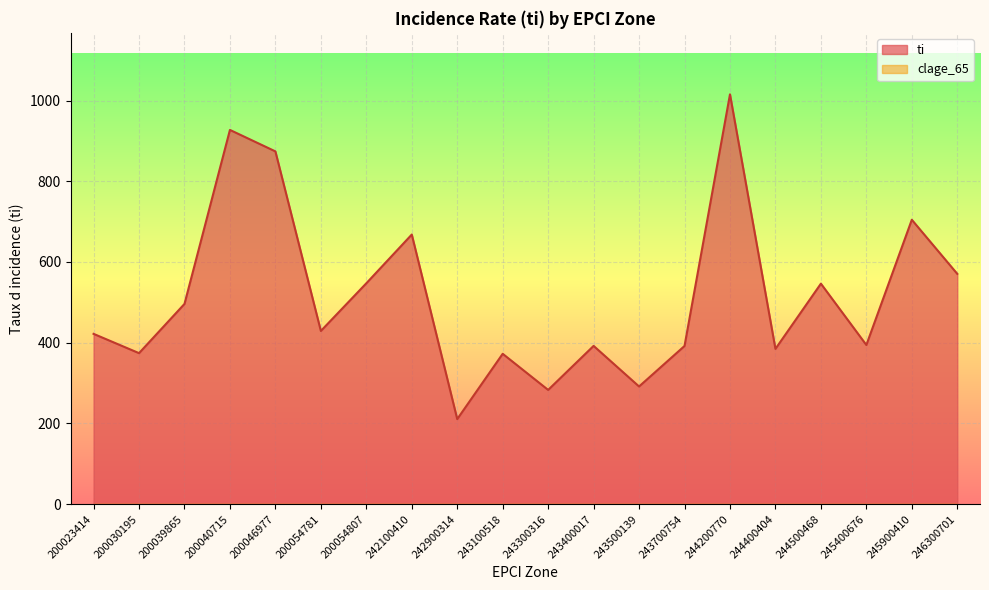

True or false: there are more than 2 points higher than both neighbors.

True